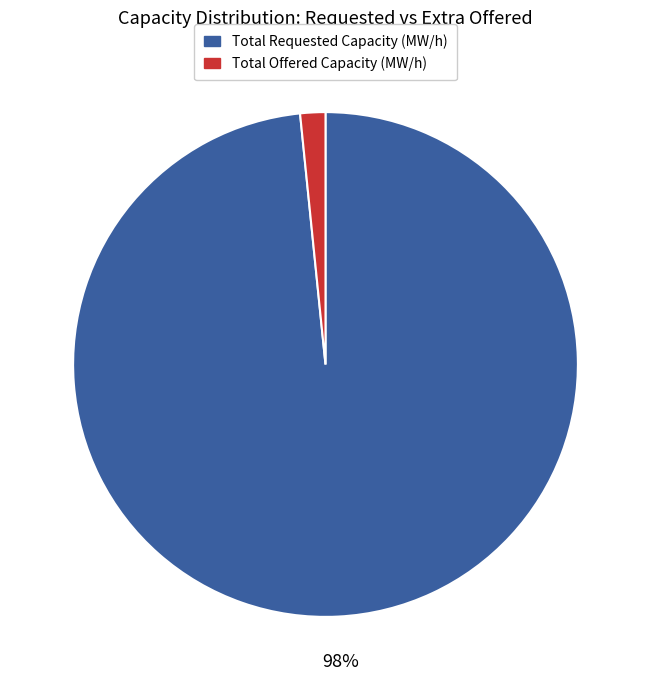

To the nearest percent, what is the average slice percentage?

50%